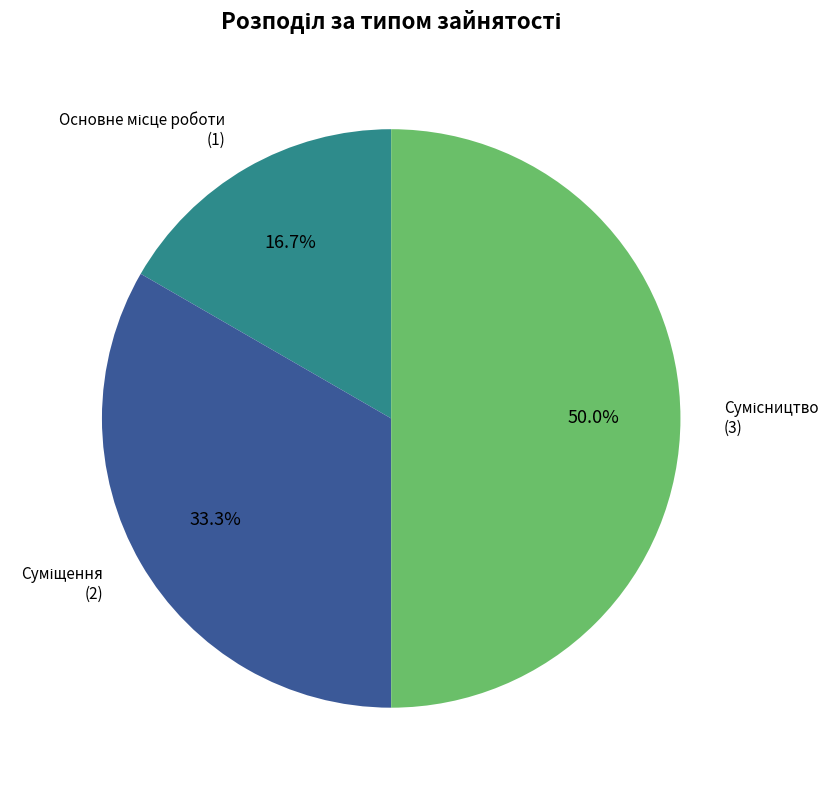

Count the number of slices in the pie.

3